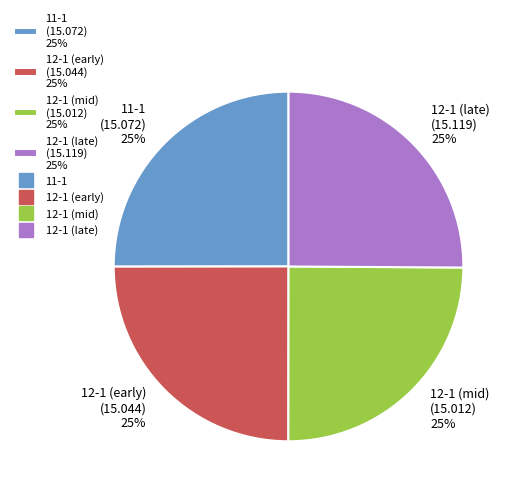

Count the number of slices in the pie.

4